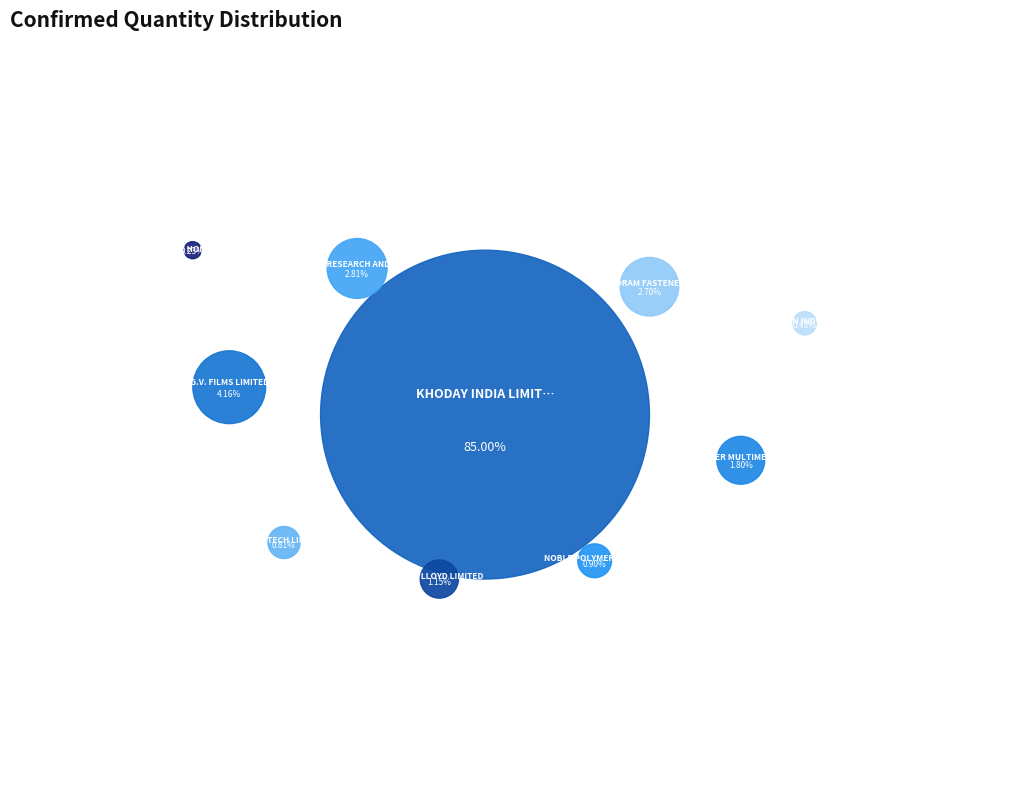

True or false: PUNJ LLOYD LIMITED accounts for 13% of the total.

False